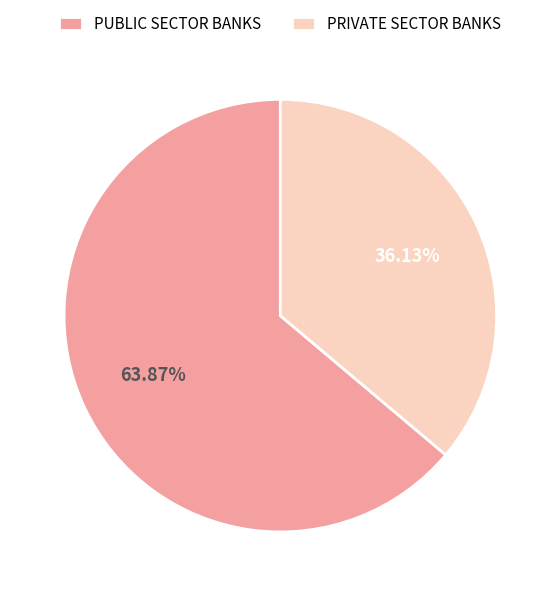

How much of the chart is everything except PRIVATE SECTOR BANKS?

63.9%